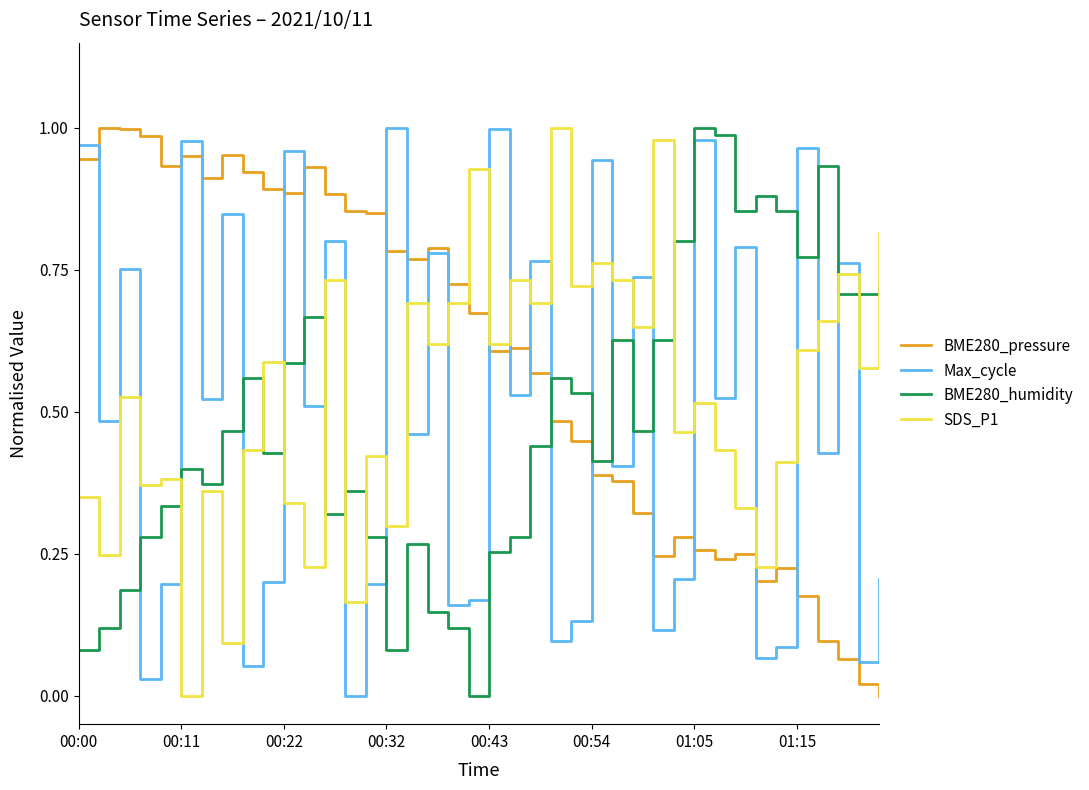

After their last crossing, which series has the higher values: BME280_pressure or BME280_humidity?

BME280_humidity